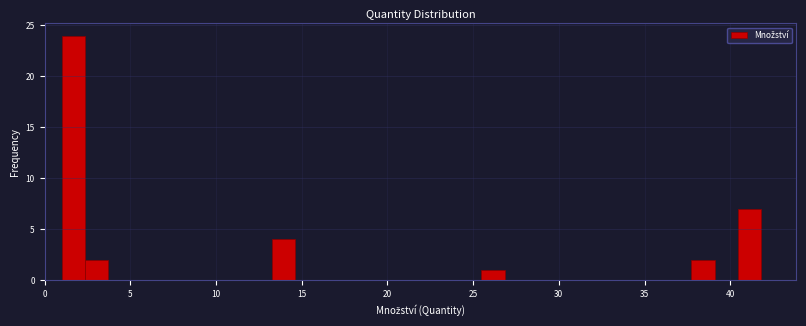

Read against the x-axis, roughly where is the centre of the tallest bar?

1.5